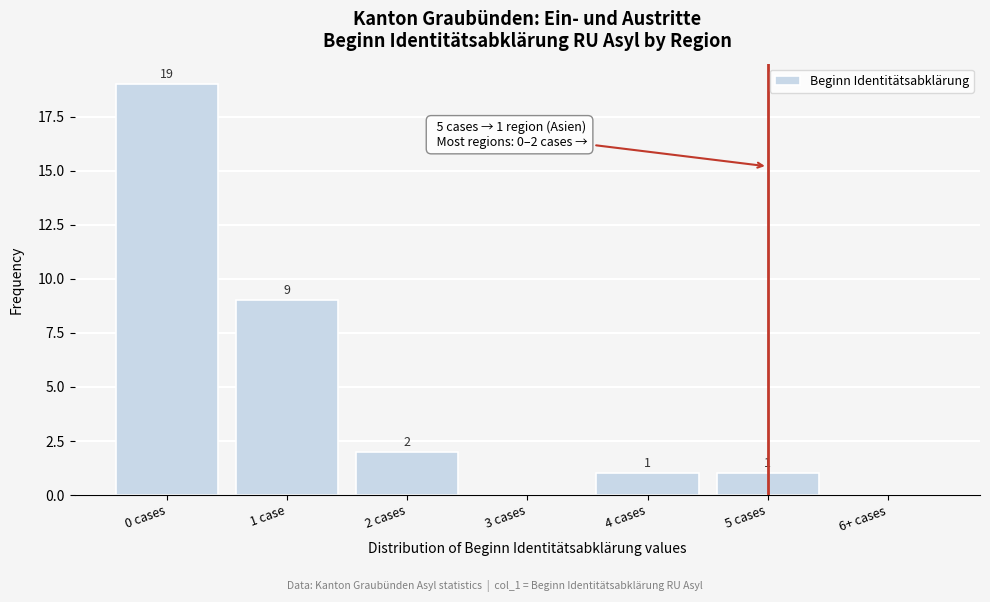

Reading right to left, what are all the values shown in this chart?

6+ cases=0	5 cases=1	4 cases=1	3 cases=0	2 cases=2	1 case=9	0 cases=19